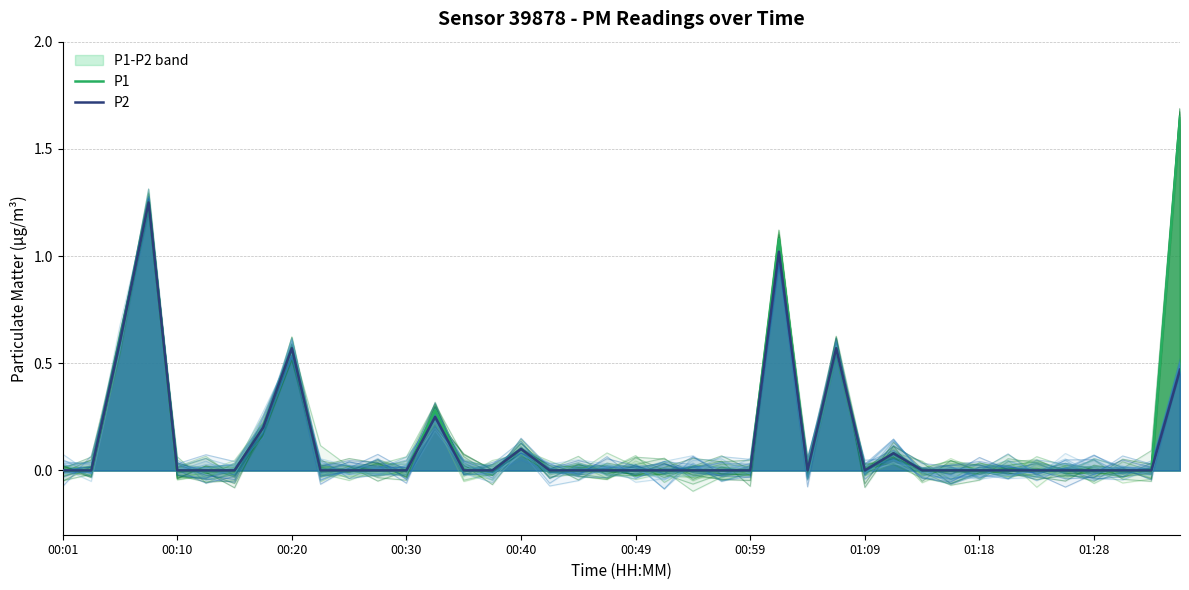

The P2 series shows 0.7 at 23. True or false?

False